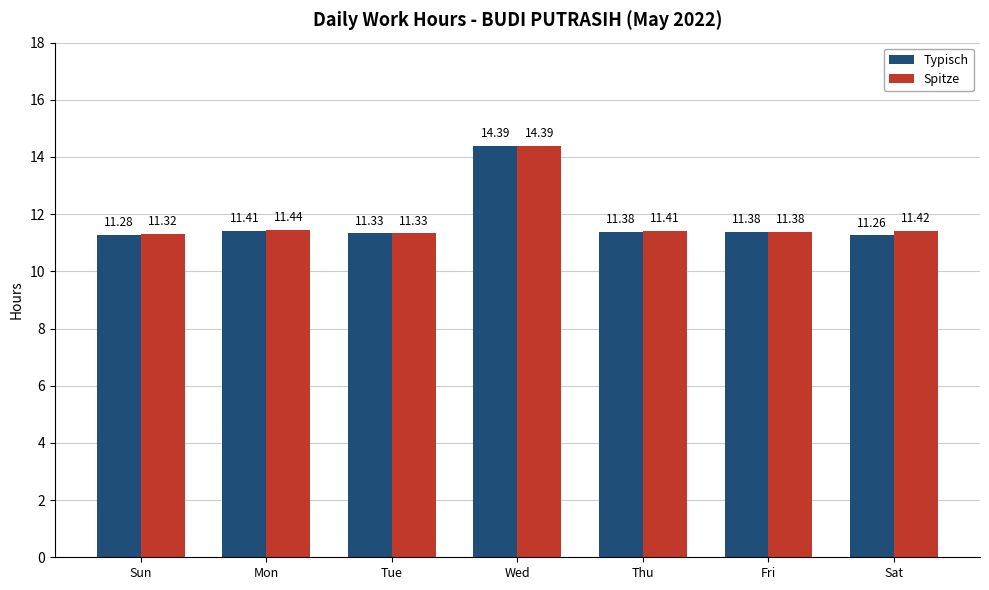

Reading right to left, what are all the values shown in this chart?

Typisch: Sat=11.3	Fri=11.4	Thu=11.4	Wed=14.4	Tue=11.3	Mon=11.4	Sun=11.3
Spitze: Sat=11.4	Fri=11.4	Thu=11.4	Wed=14.4	Tue=11.3	Mon=11.4	Sun=11.3